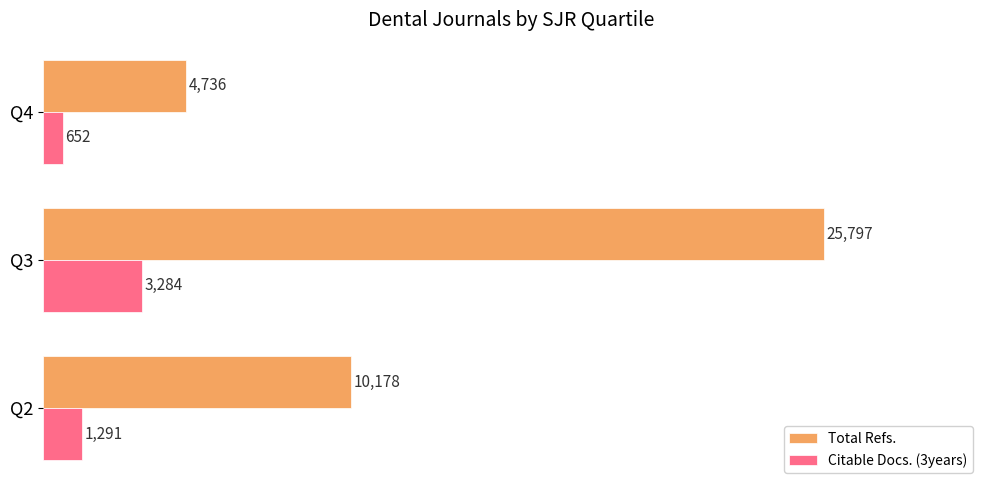

Rank the series by their average value, from lowest to highest.

Citable Docs. (3years), Total Refs.